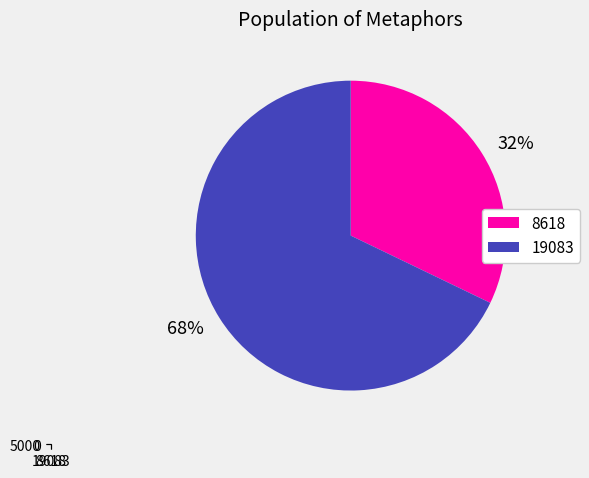

Does 19083 represent more than half of the total?

Yes